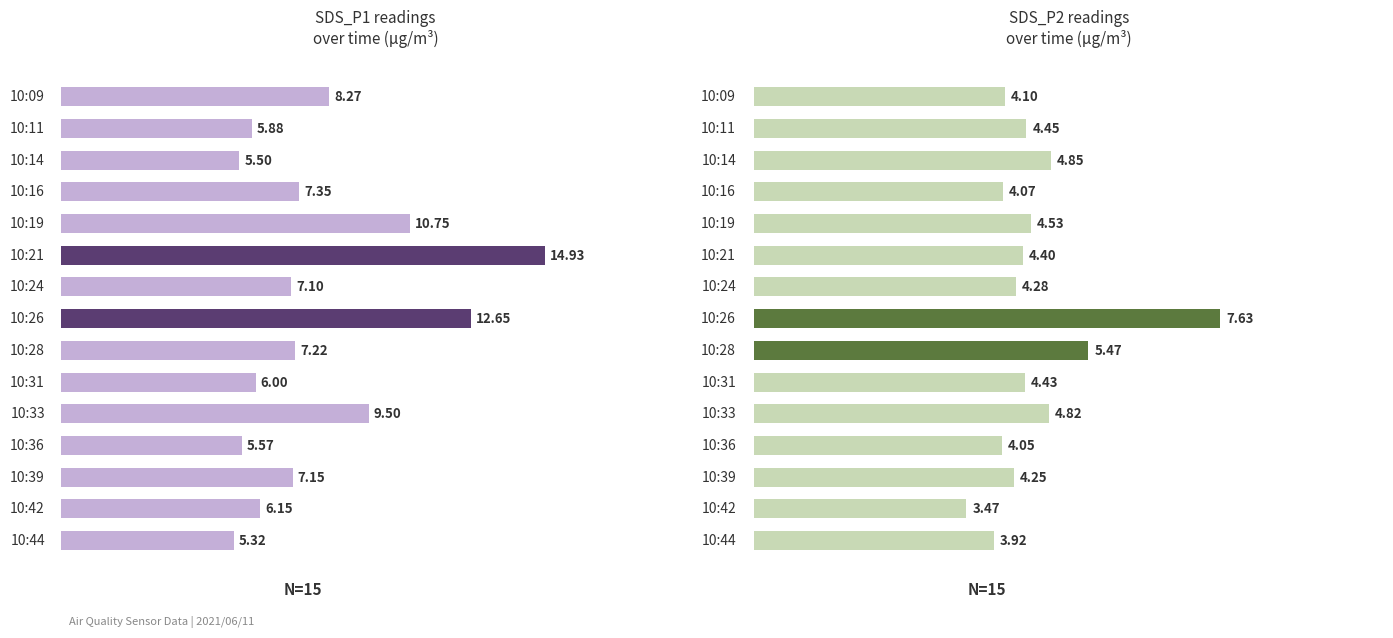

What position from the left is 11?

12